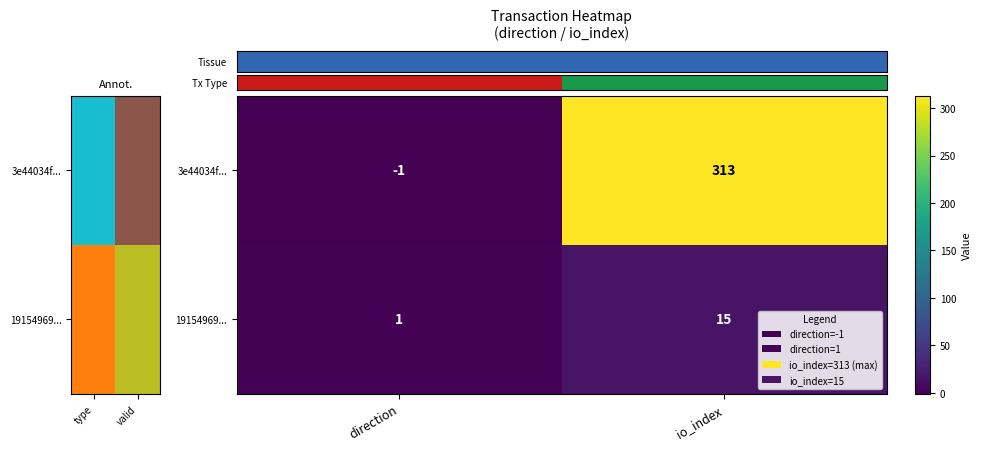

Rank the series at valid from lowest to highest value.

row_1, row_0